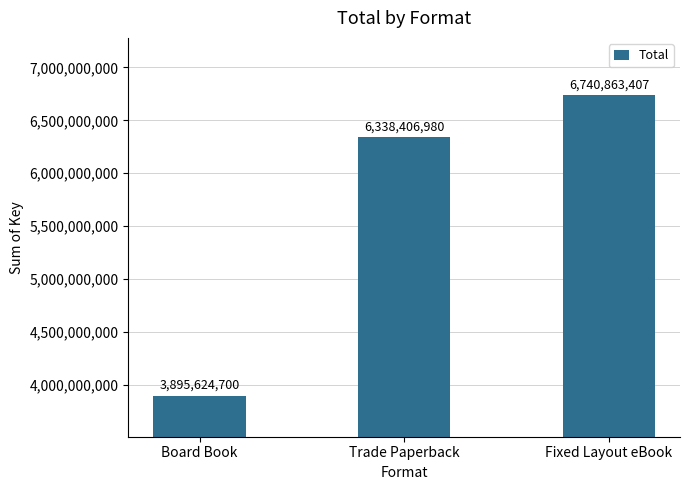

Rank the categories by value from highest to lowest.

Fixed Layout eBook, Trade Paperback, Board Book